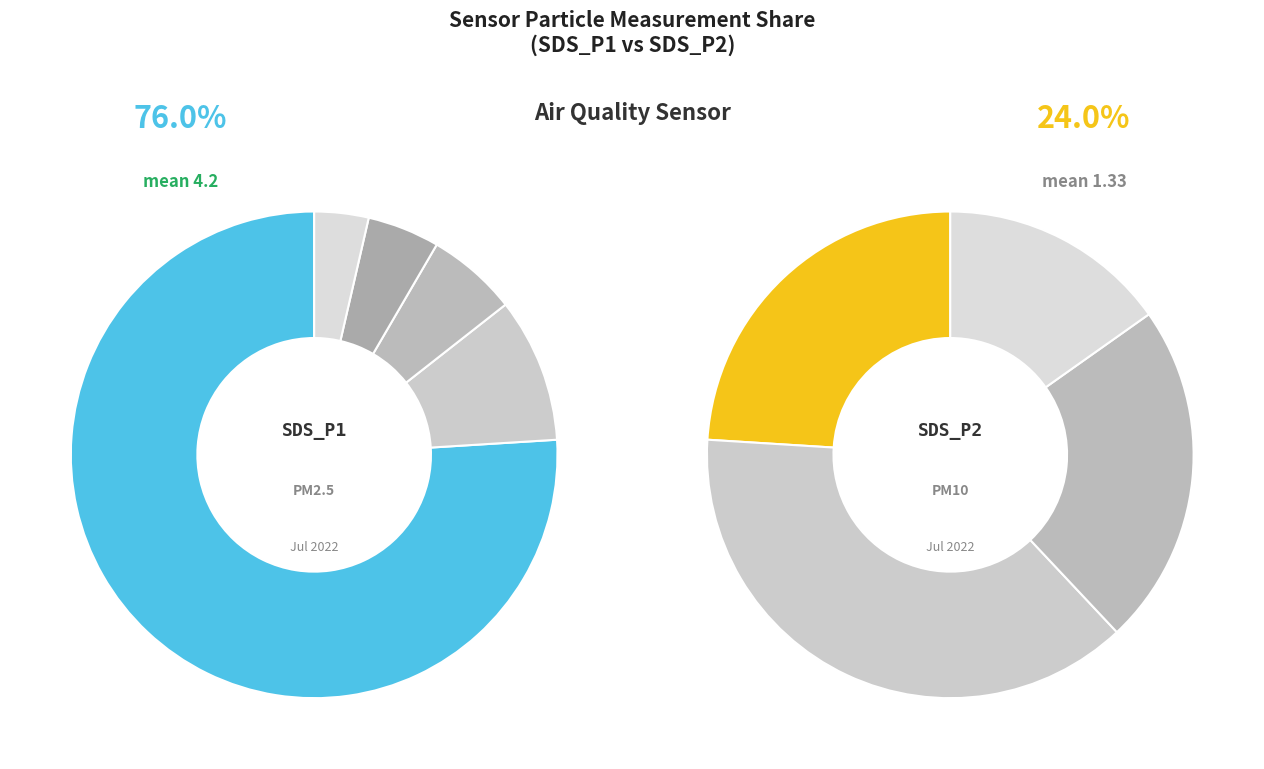

Rank the series by their average value, from highest to lowest.

SDS_P1, SDS_P2